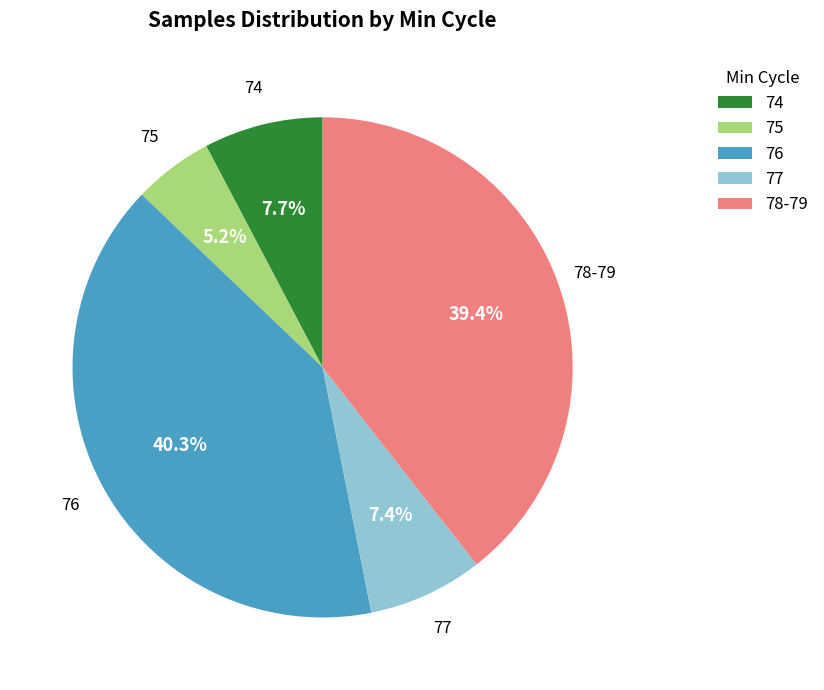

To the nearest percent, what is the average slice percentage?

20%